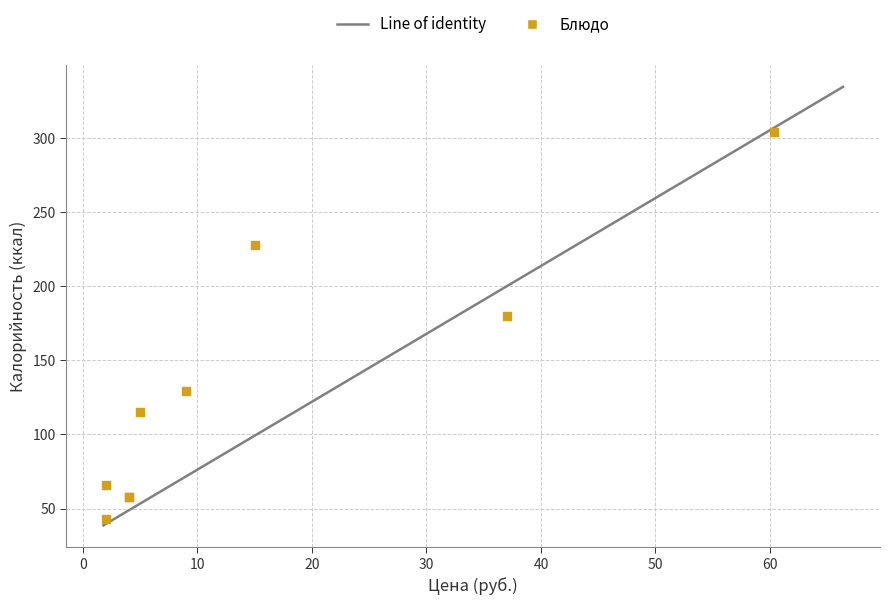

What Y value in the scatter plot is closest to 173?

180.0